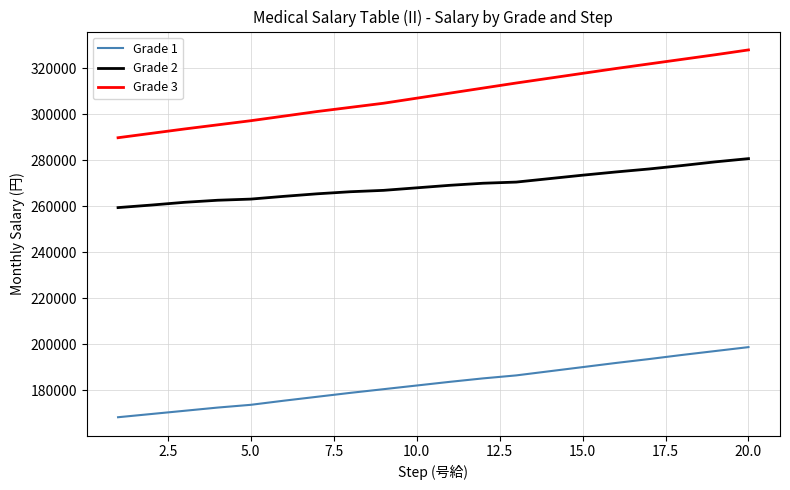

Which series has the widest spread of values?

Grade 3